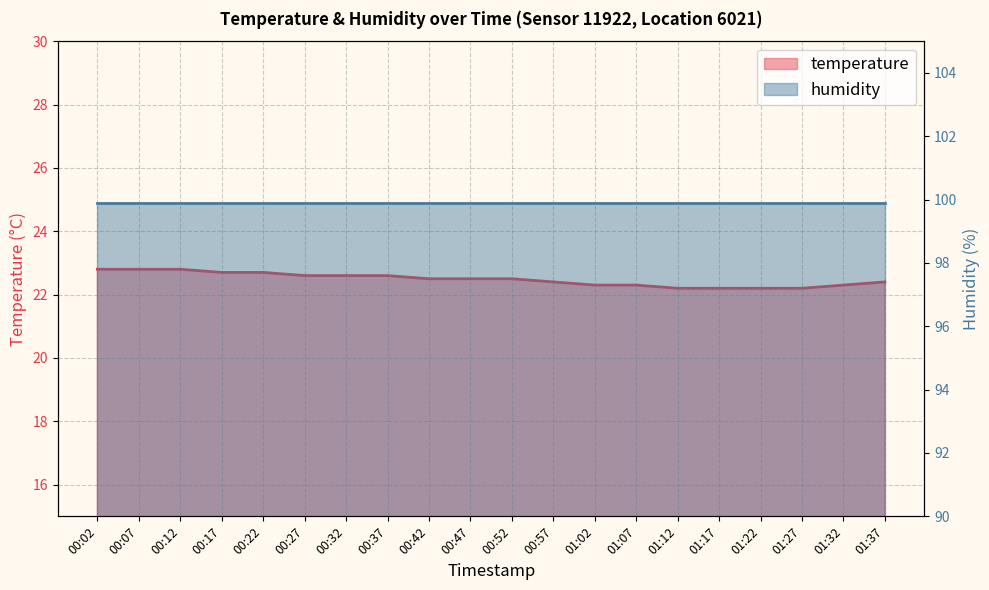

The value at 01:22 is 34.1. True or false?

False